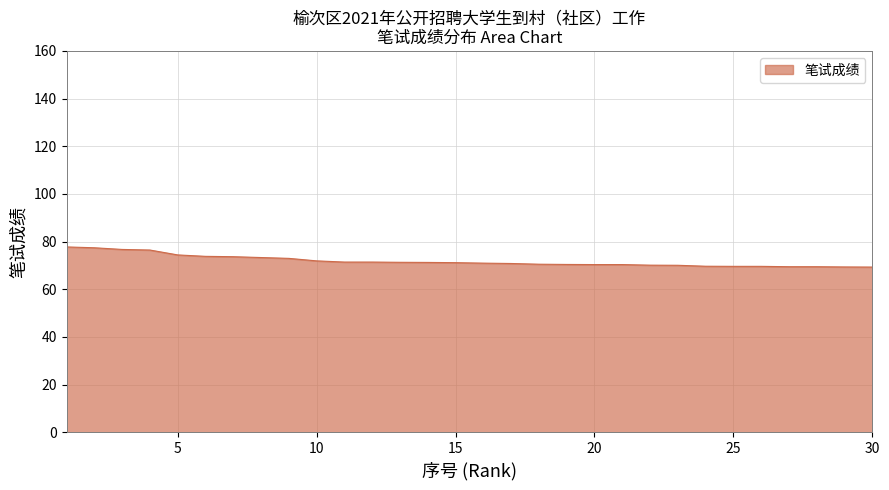

Does the chart display data point markers on the line(s)?

No